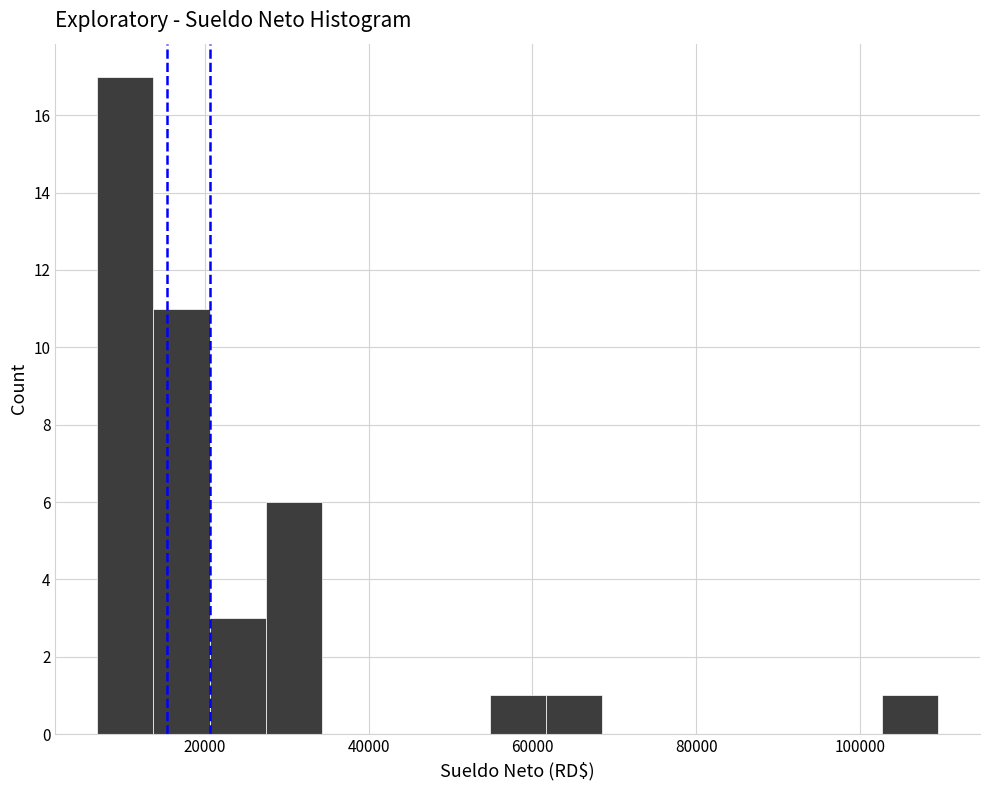

Around what value on the x-axis is the tallest bar? Give the approximate position of its centre, as read against the axis.

10000